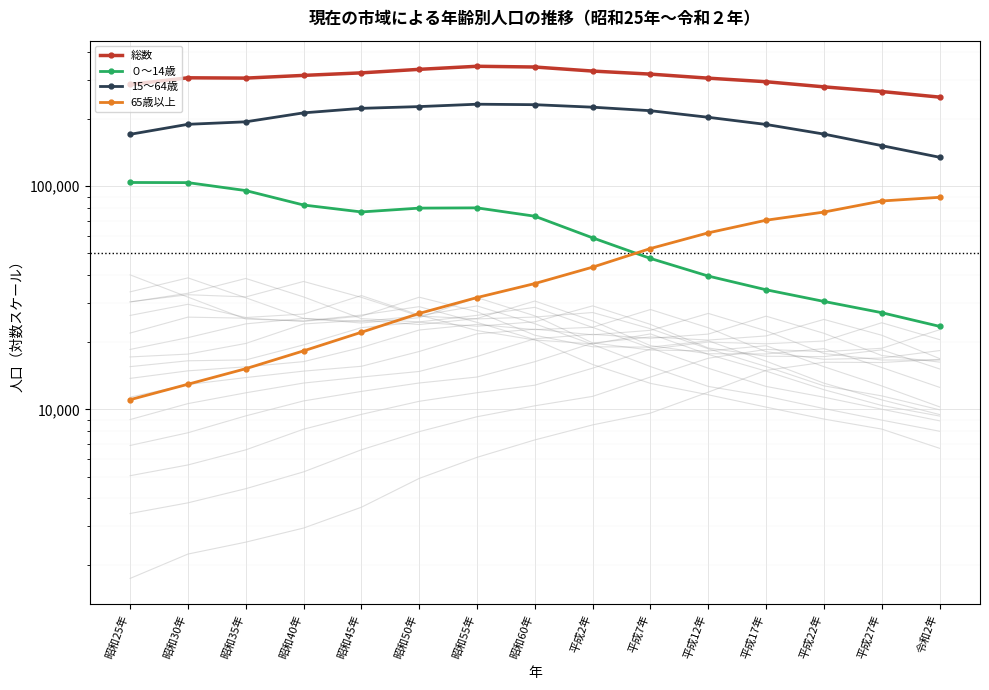

List the labels in order of ０～14歳 value, smallest first.

令和2年, 平成27年, 平成22年, 平成17年, 平成12年, 平成7年, 平成2年, 昭和60年, 昭和45年, 昭和50年, 昭和55年, 昭和40年, 昭和35年, 昭和30年, 昭和25年